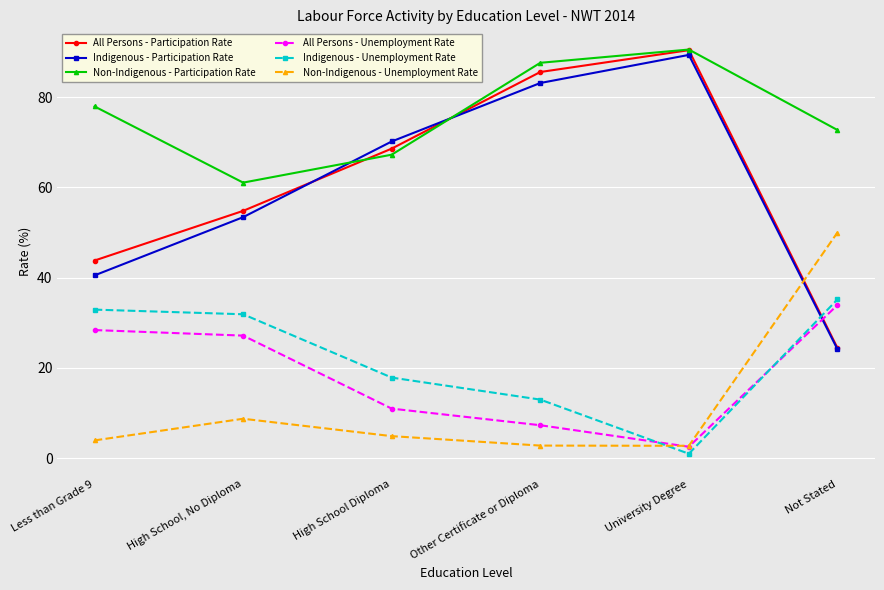

What is the maximum value for Non-Indigenous - Participation Rate?

90.6